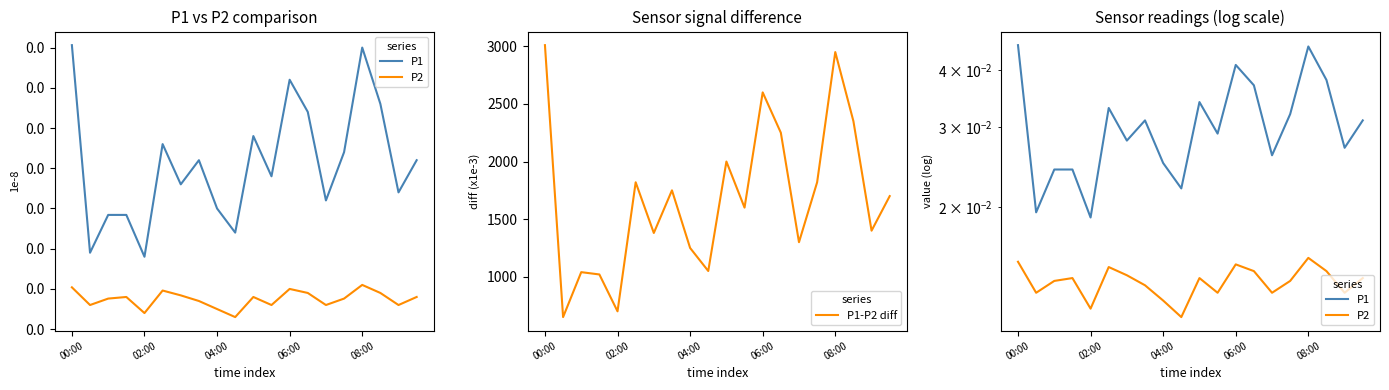

What is the label of the 3rd point from the right?

17